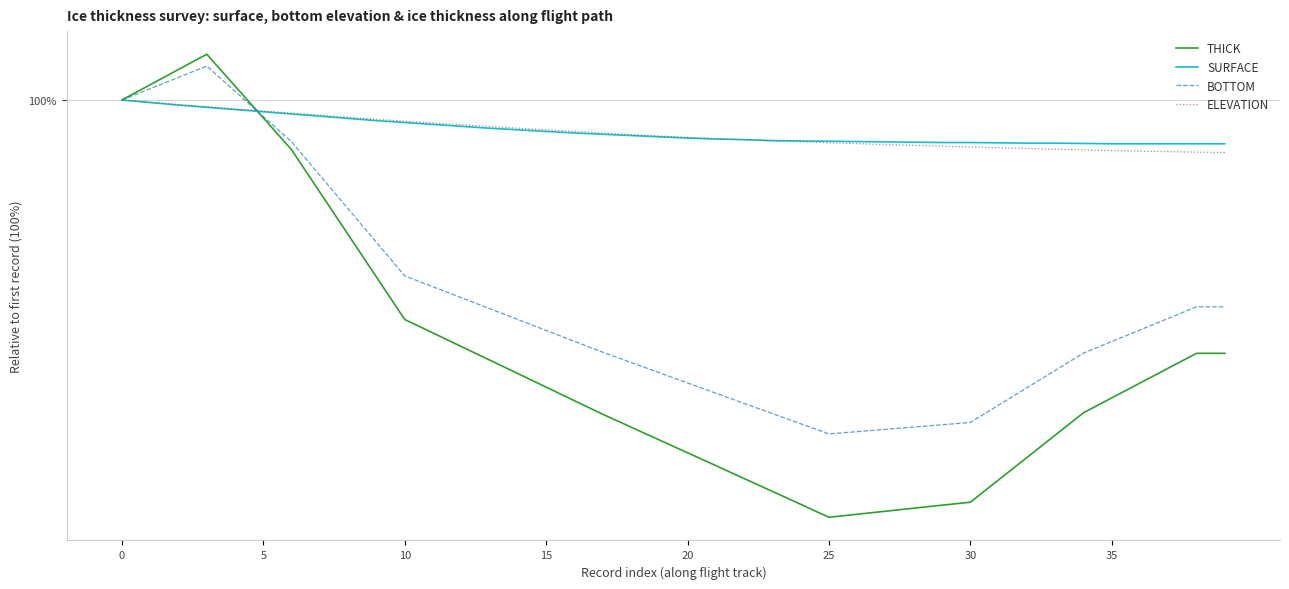

At which label does THICK reach its minimum?

25